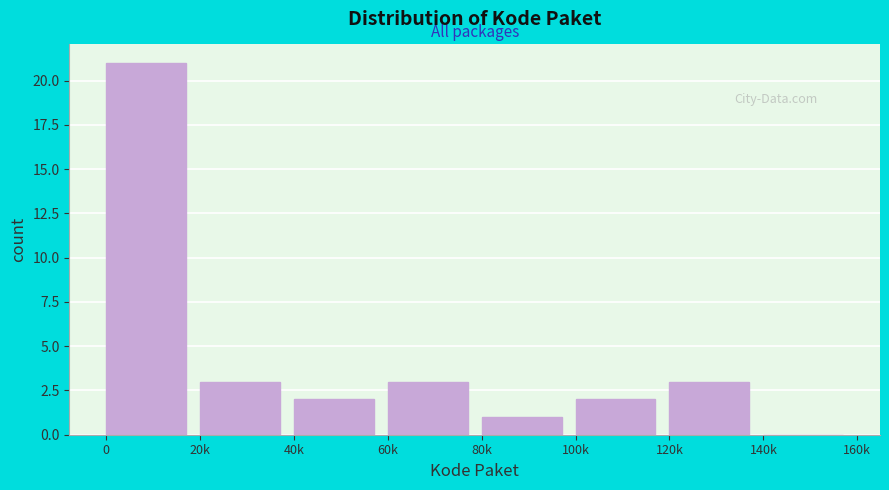

Reading right to left, transcribe all the data shown in this chart.

140k=0	120k=3	100k=2	80k=1	60k=3	40k=2	20k=3	0=21